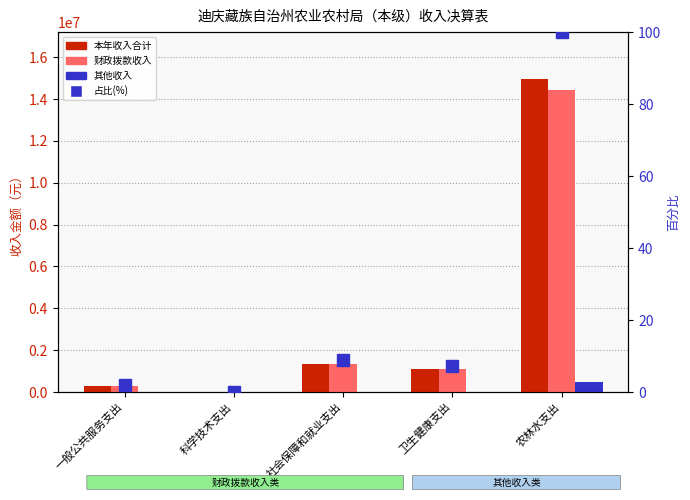

What is the value of the 财政拨款收入 bar at the 4th from the left?

1083174.4